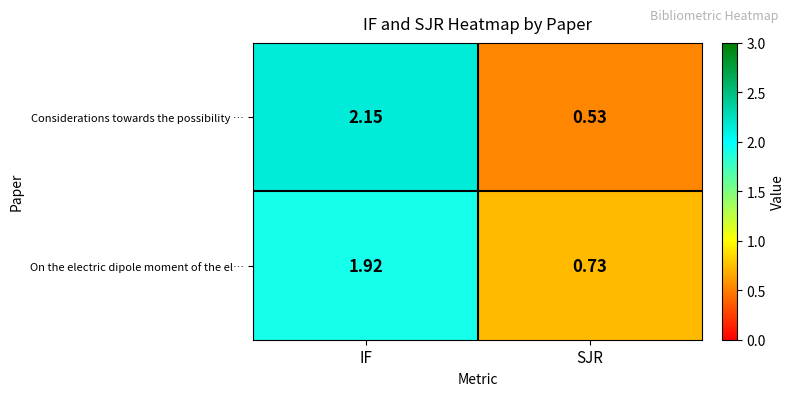

List the series in order of their overall mean, lowest first.

On the electric dipole moment of the el…, Considerations towards the possibility …